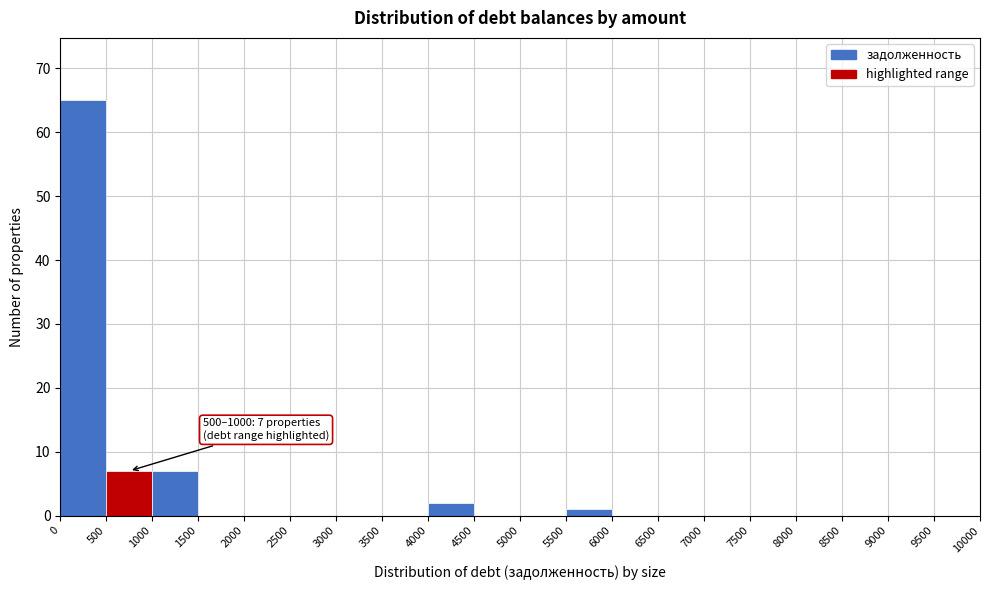

Over which range of the x-axis is the bar tallest?

0 to 500